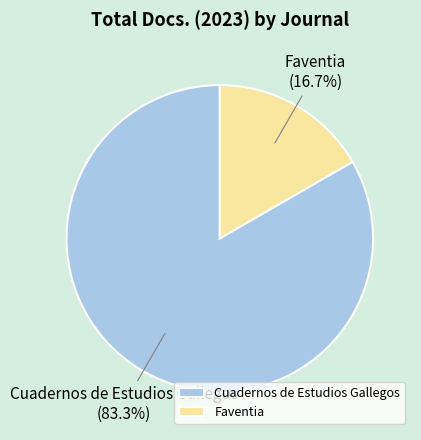

Between Cuadernos de Estudios Gallegos and Faventia, which is larger?

Cuadernos de Estudios Gallegos